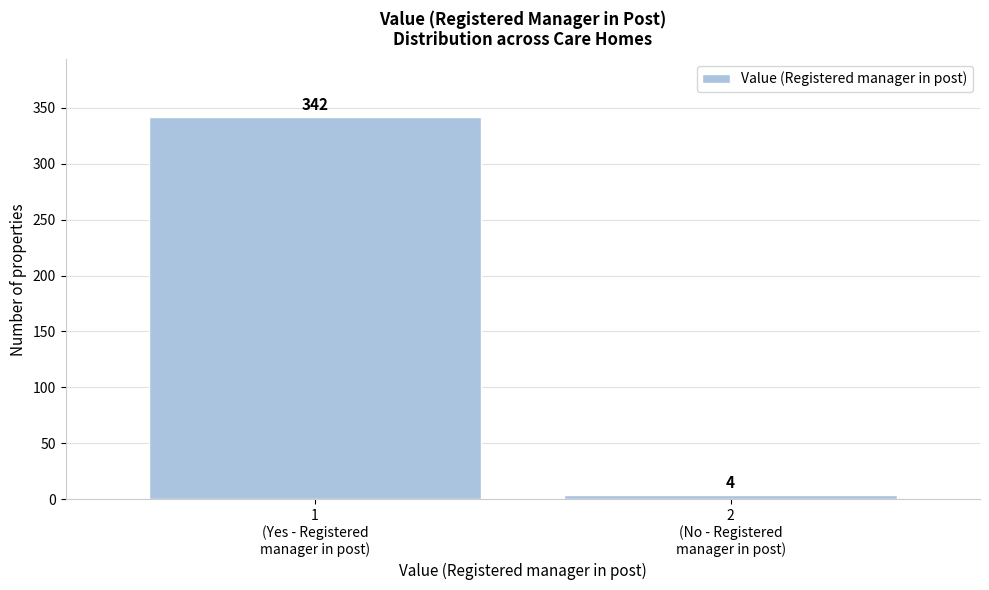

Reading right to left, extract all data points from this chart.

4	342